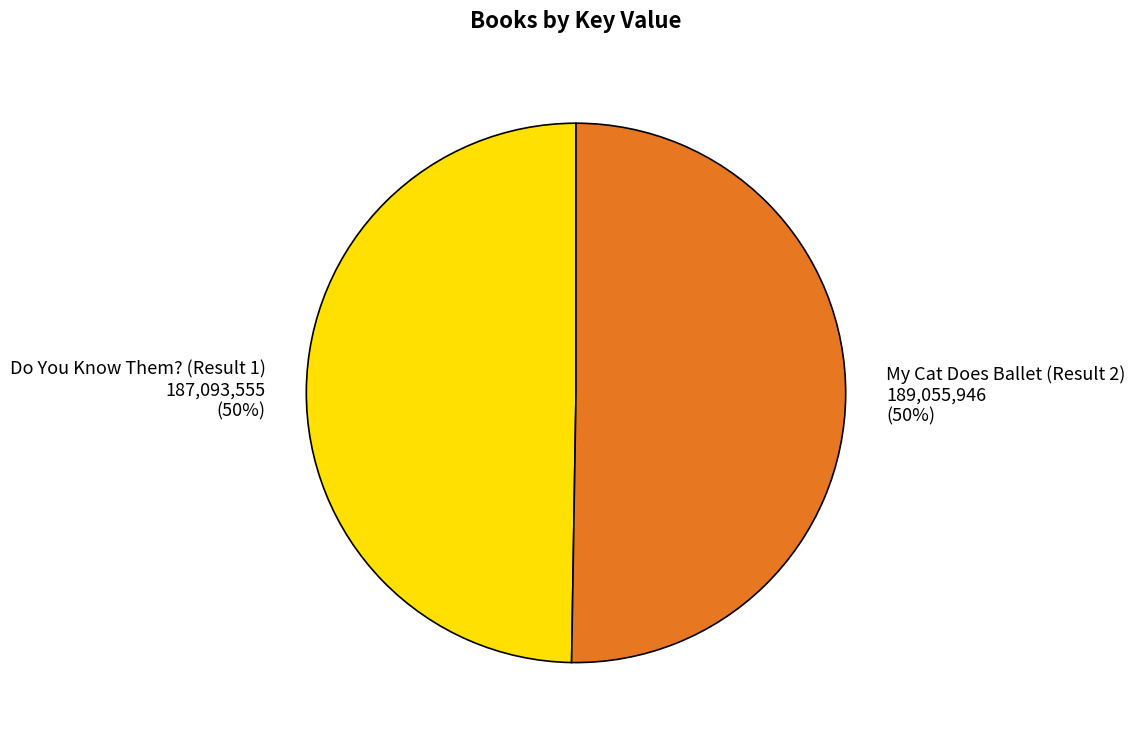

To the nearest percent, what is the average slice percentage?

50%